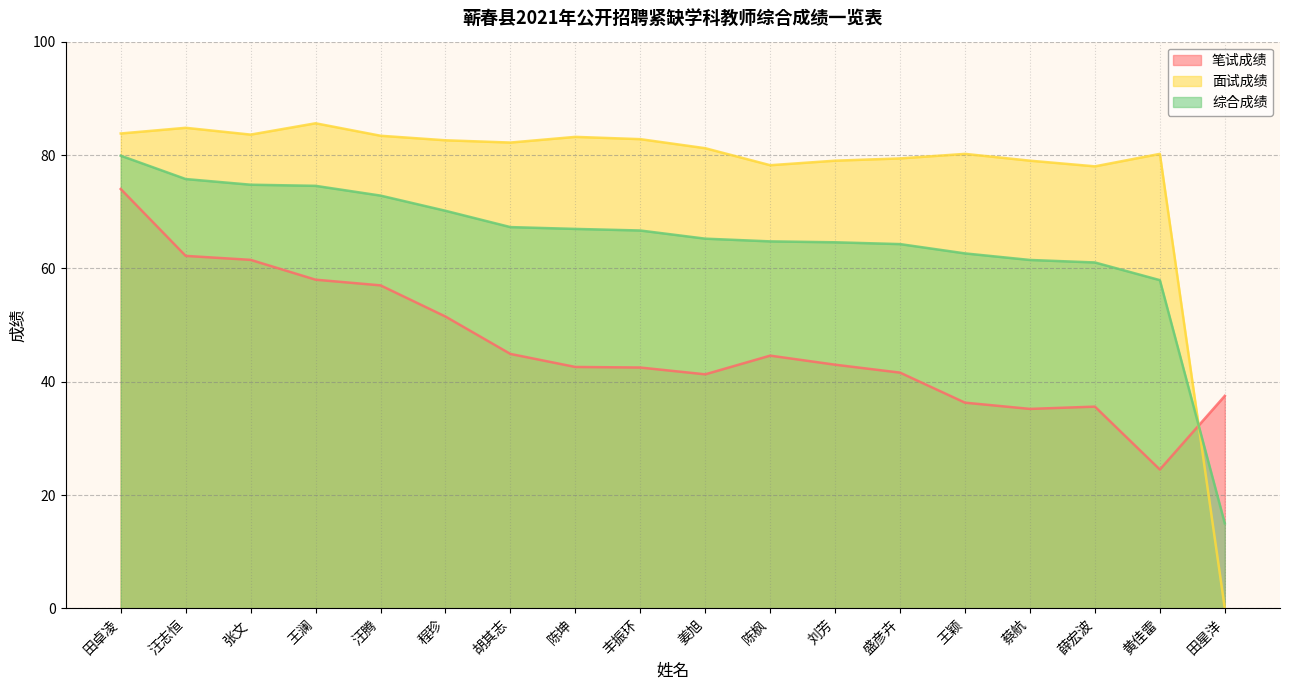

Reading left to right, extract all data points from this chart.

笔试成绩: 田卓凌=74.0	汪志恒=62.2	张文=61.5	王澜=58.0	汪腾=57.0	程珍=51.5	胡其志=44.9	陈坤=42.6	丰振环=42.5	姜旭=41.3	陈枫=44.6	刘芳=43.0	盛彦卉=41.6	王颖=36.3	蔡航=35.2	薛宏波=35.6	黄佳雷=24.5	田星洋=37.5
面试成绩: 田卓凌=83.8	汪志恒=84.8	张文=83.6	王澜=85.6	汪腾=83.4	程珍=82.6	胡其志=82.2	陈坤=83.2	丰振环=82.8	姜旭=81.2	陈枫=78.2	刘芳=79.0	盛彦卉=79.4	王颖=80.2	蔡航=79.0	薛宏波=78.0	黄佳雷=80.2	田星洋=0.0
综合成绩: 田卓凌=79.9	汪志恒=75.8	张文=74.8	王澜=74.6	汪腾=72.8	程珍=70.2	胡其志=67.3	陈坤=67.0	丰振环=66.7	姜旭=65.2	陈枫=64.8	刘芳=64.6	盛彦卉=64.3	王颖=62.6	蔡航=61.5	薛宏波=61.0	黄佳雷=57.9	田星洋=15.0